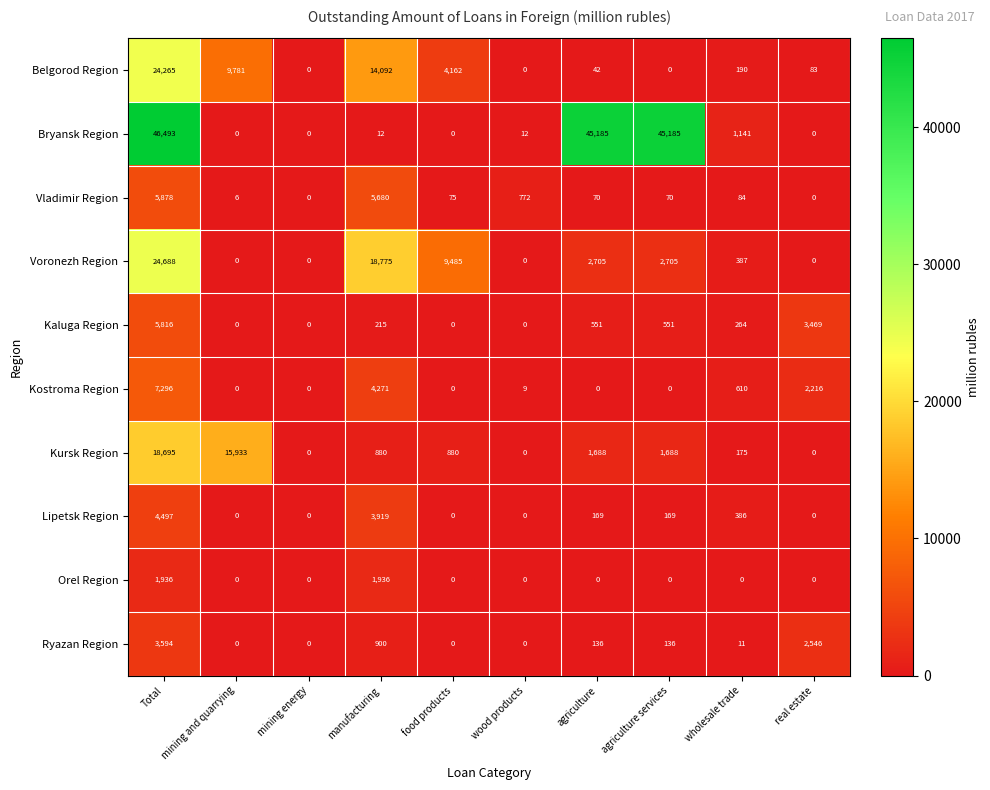

What is the difference between the Lipetsk Region values at wholesale trade and agriculture services?

217